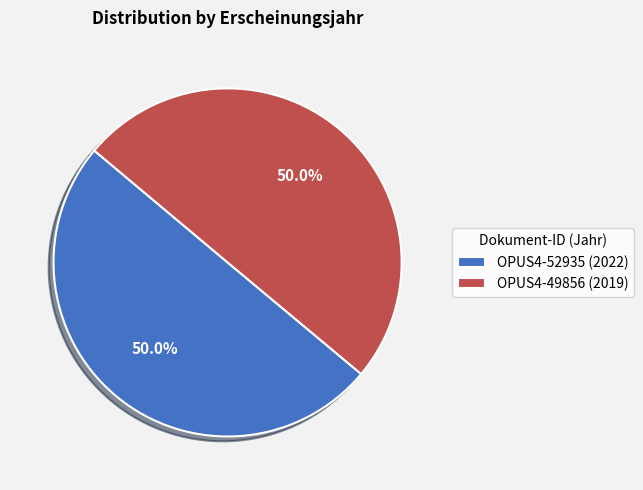

Combined, do OPUS4-49856 (2019) and OPUS4-52935 (2022) account for over 50%?

Yes